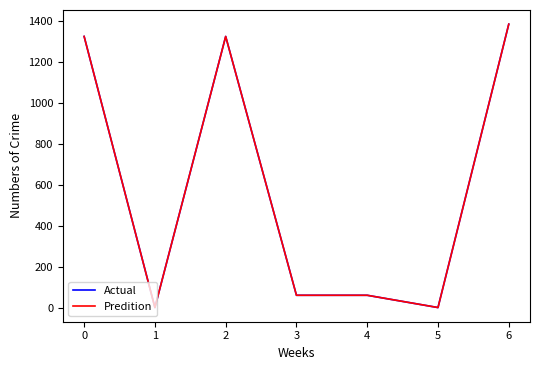

At which label is Predition closest to 692?

3